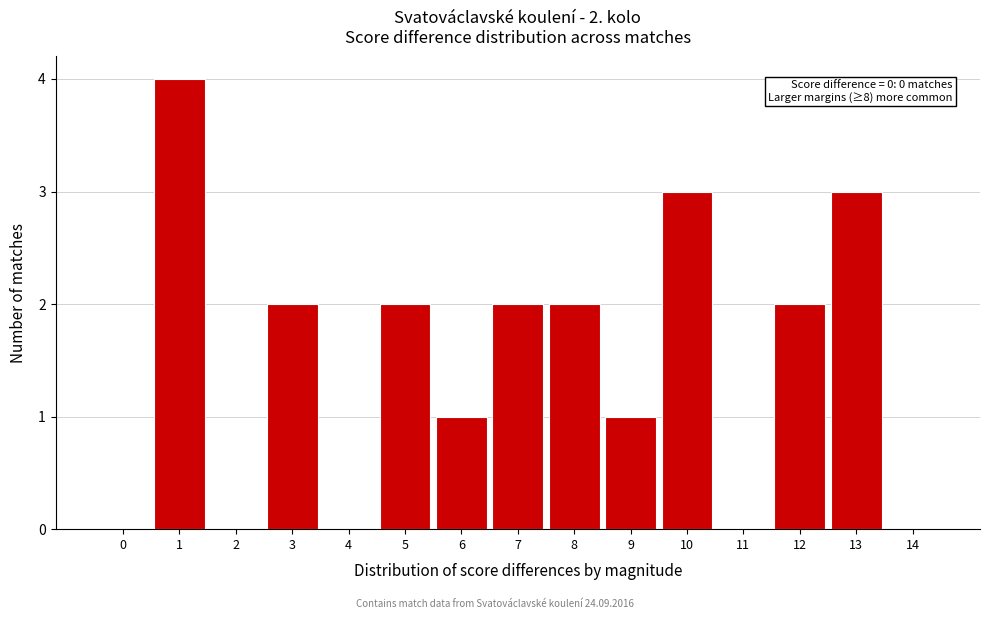

Reading left to right, list all the values displayed in this chart.

0=0	1=4	2=0	3=2	4=0	5=2	6=1	7=2	8=2	9=1	10=3	11=0	12=2	13=3	14=0